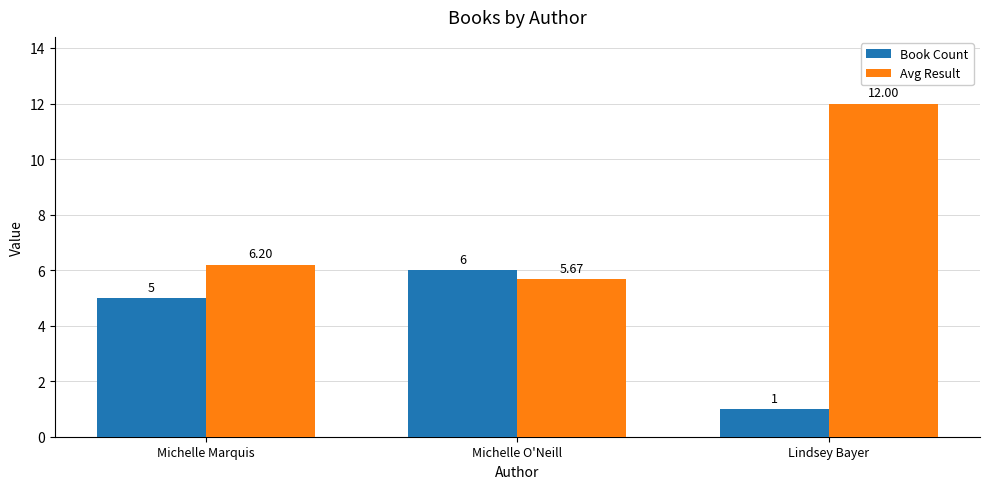

The value of Book Count at Michelle O'Neill is 8.6. True or false?

False